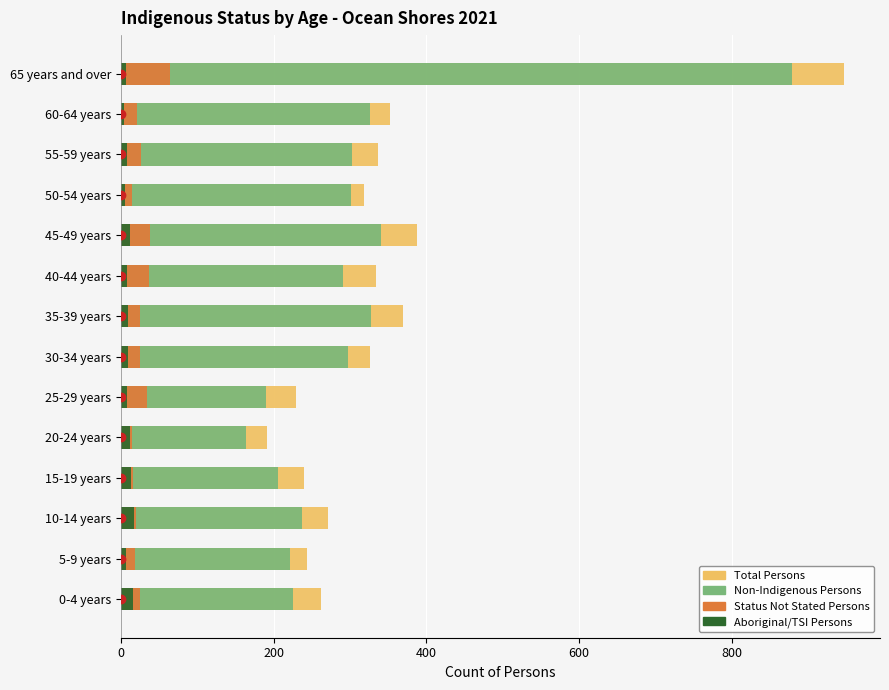

Read the Aboriginal/TSI Persons value at 30-34 years, to the nearest 5.

10